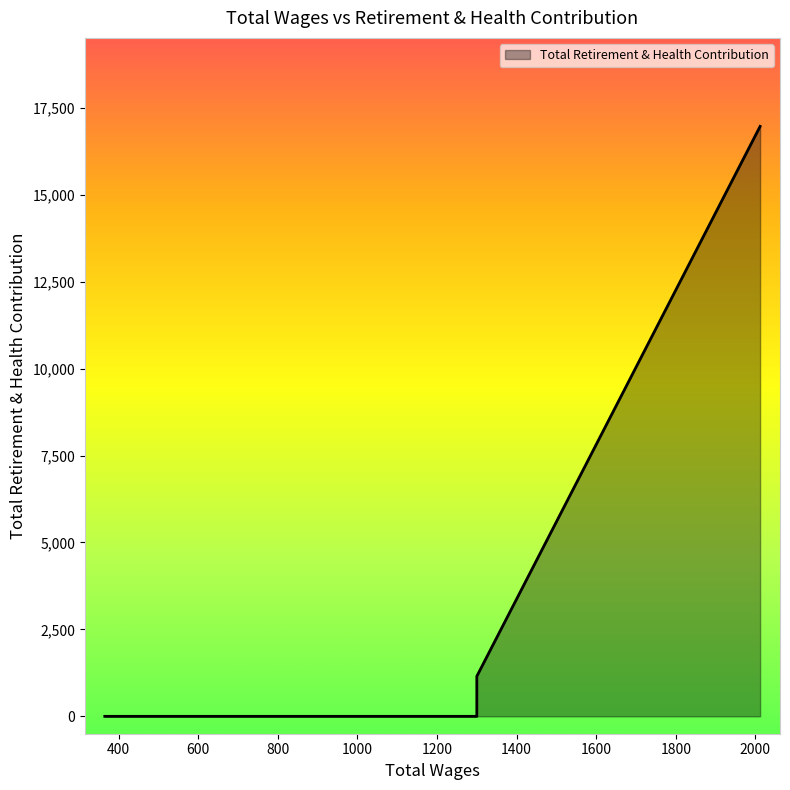

What is the average value?

3623